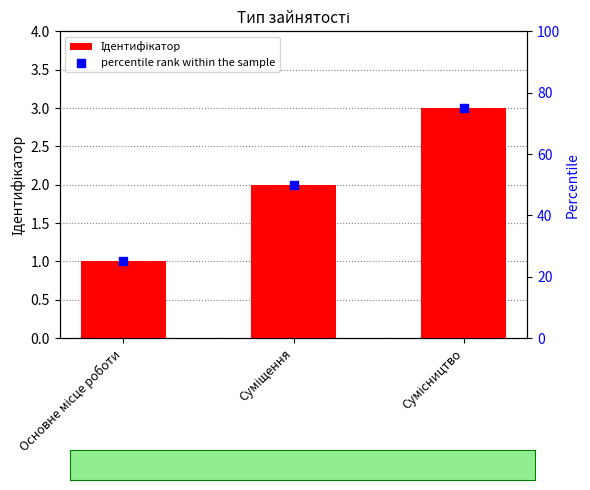

At how many categories does at least one series exceed 45?

2